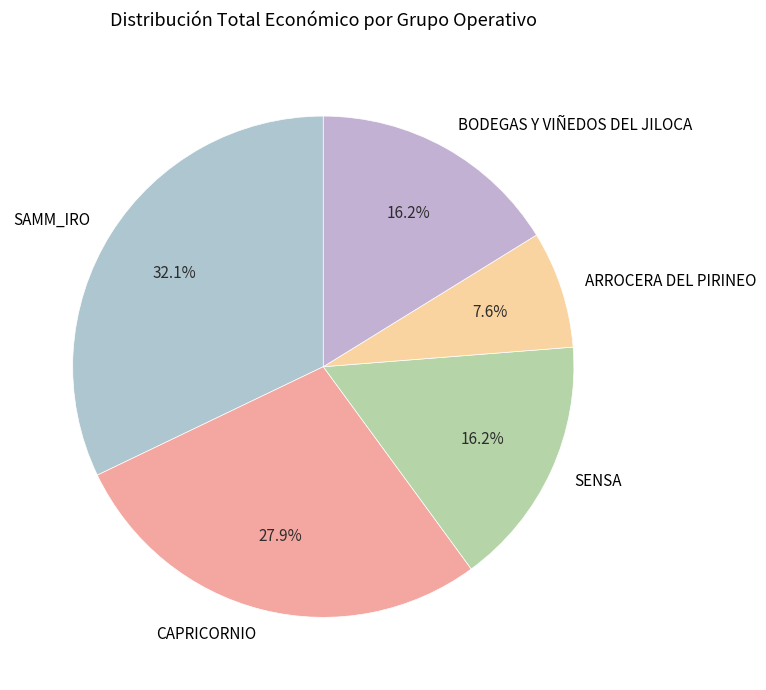

The SENSA slice represents 16% of the pie. True or false?

True